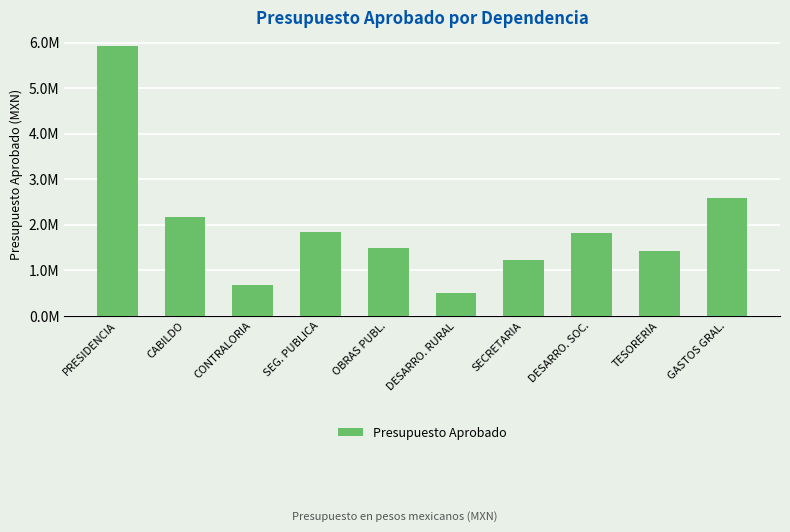

What is the difference between the values at PRESIDENCIA and CABILDO?

3762896.8